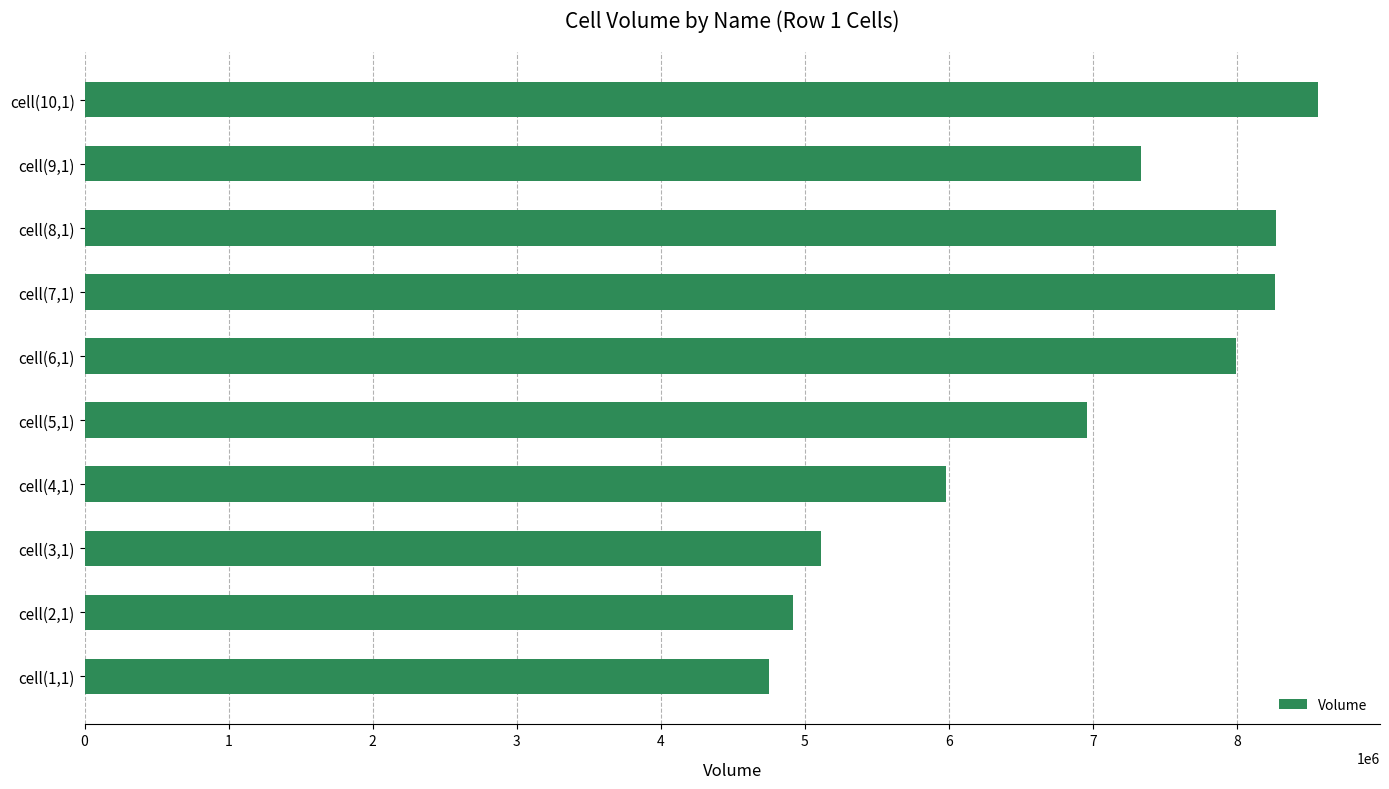

Is it true that the value at cell(9,1) is 1907416?

False